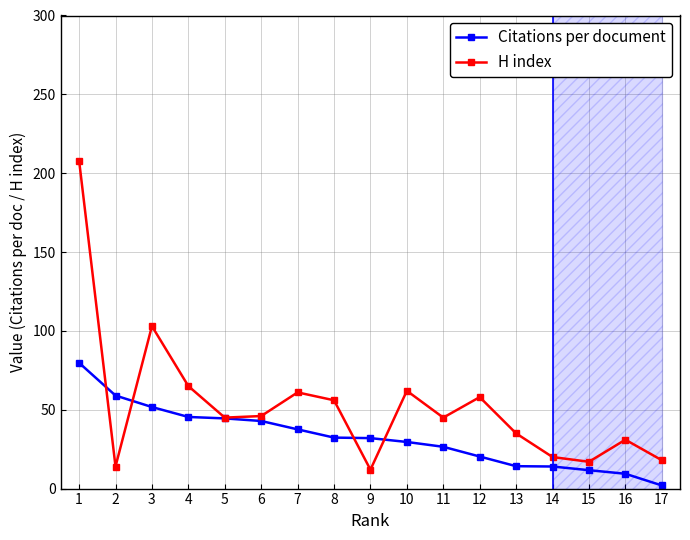

Rank the series at 12 from lowest to highest value.

Citations per document, H index